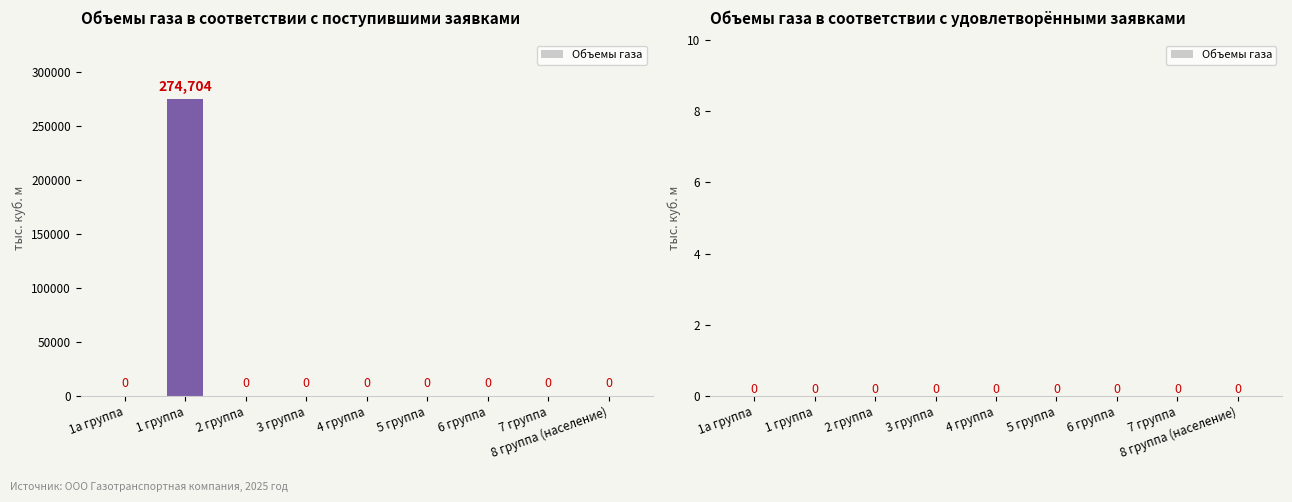

Between 2 группа and 1 группа, which is larger?

1 группа